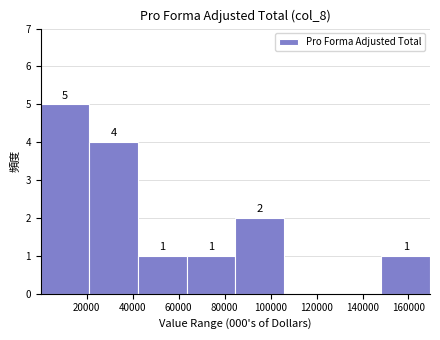

Over which range of the x-axis is the bar tallest?

0 to 22000